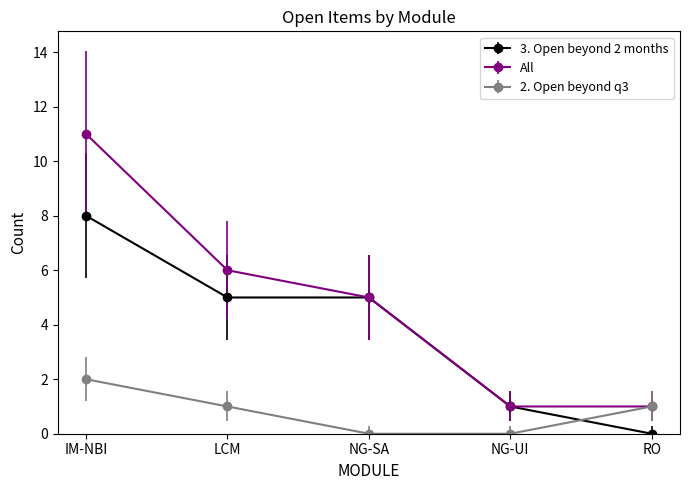

What position from the right is NG-SA?

3